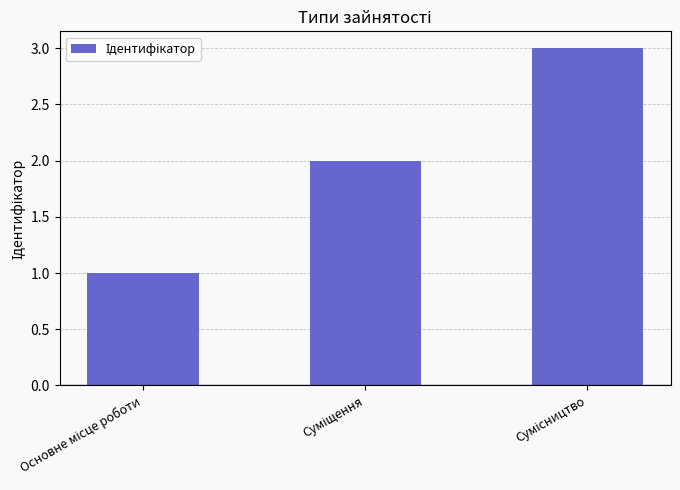

What is the maximum value shown in the chart?

3